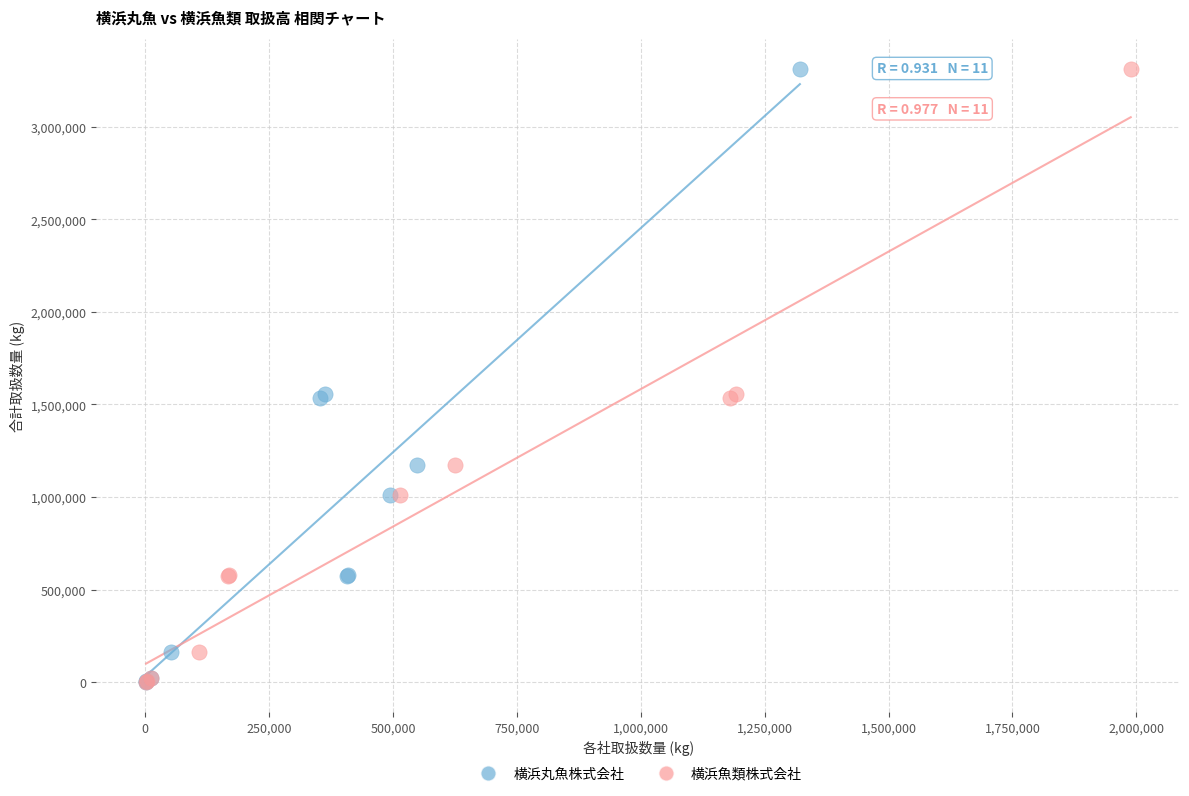

What are all the series names shown in the legend?

横浜丸魚株式会社, 横浜魚類株式会社